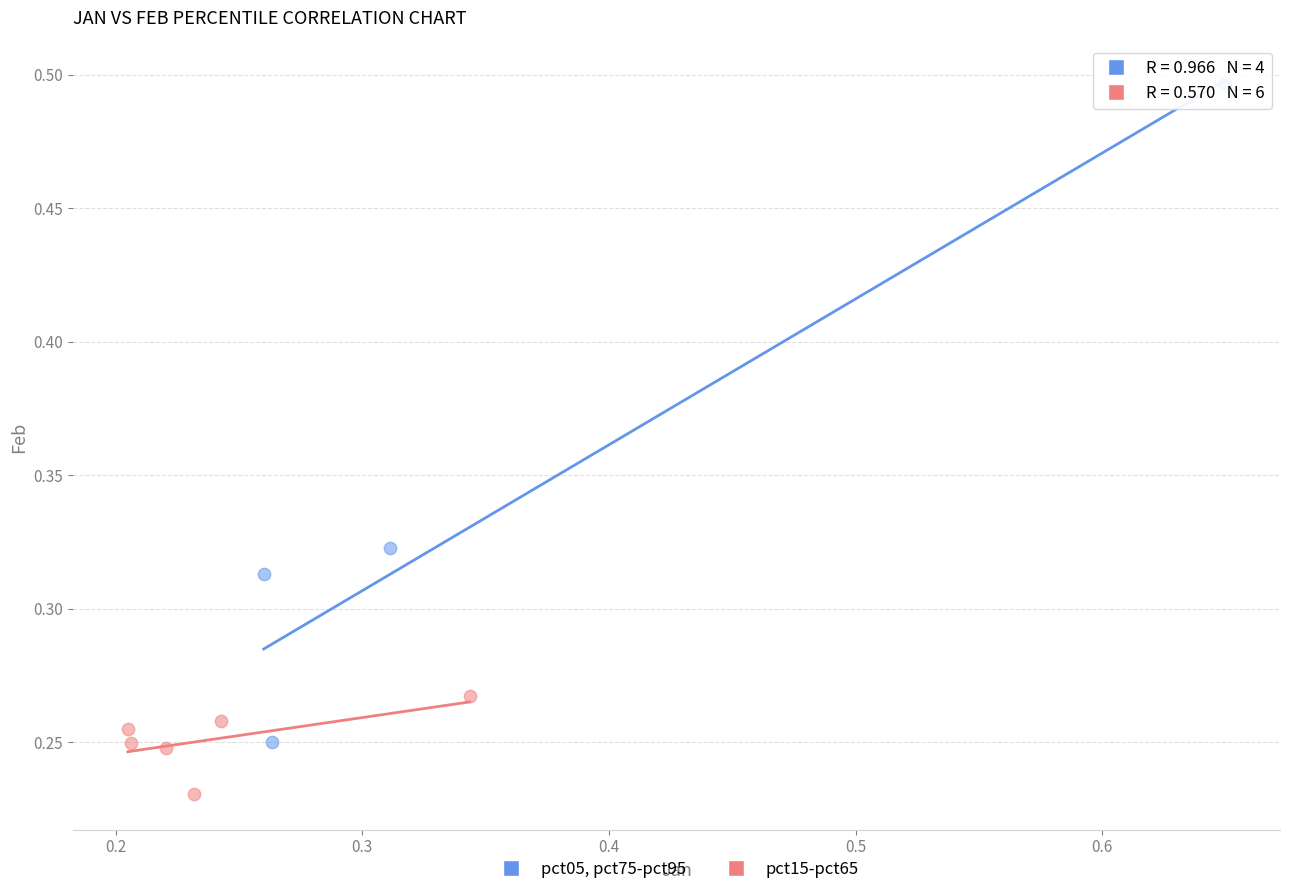

Which series contains the lowest Y value?

pct15-pct65